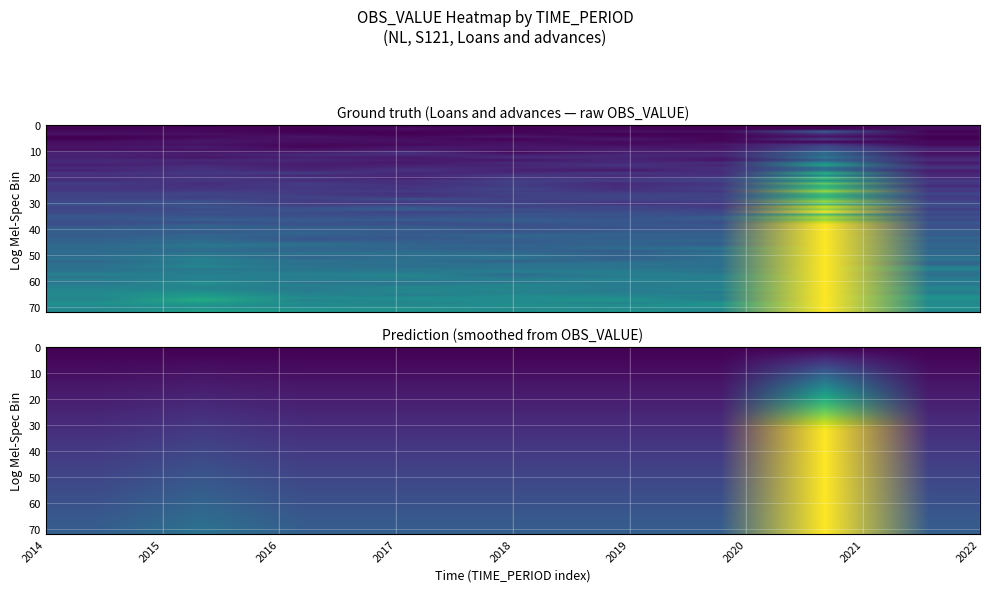

How many values are between 0 and 1?

9